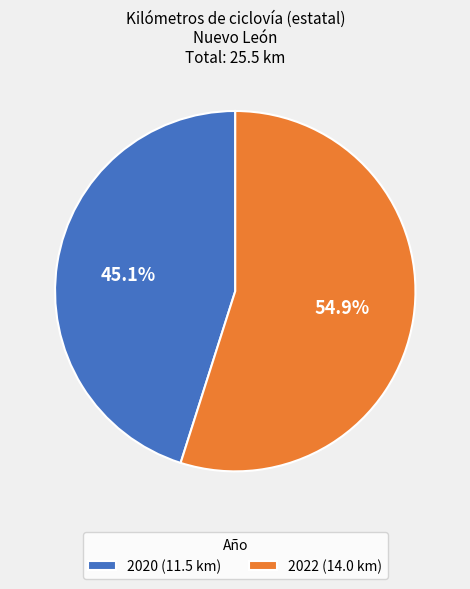

Which slice is the smallest?

2020